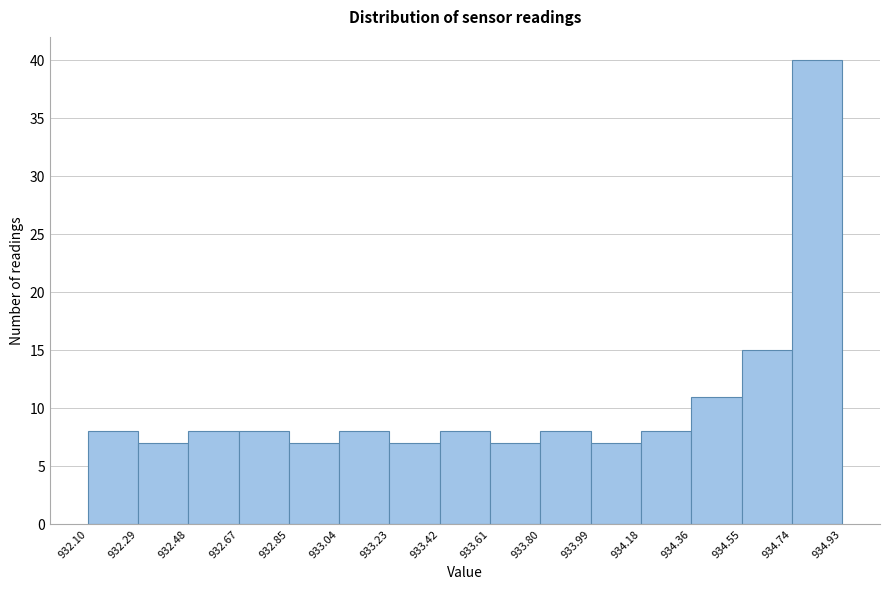

Over which range of the x-axis is the bar tallest?

934.74 to 934.93